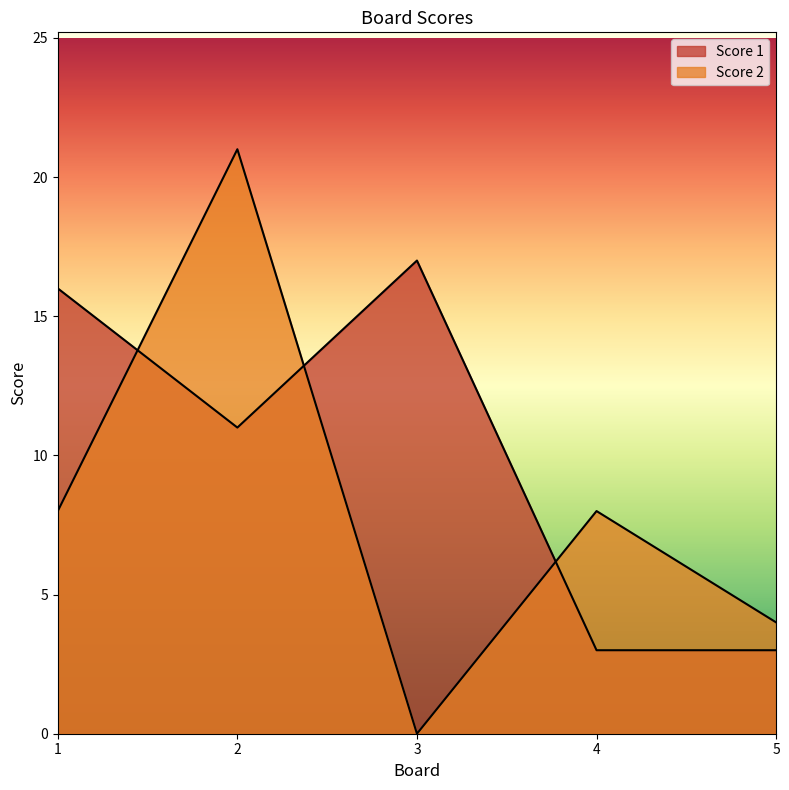

Reading left to right, list all the values displayed in this chart.

Score 1: 1=16	2=11	3=17	4=3	5=3
Score 2: 1=8	2=21	3=0	4=8	5=4